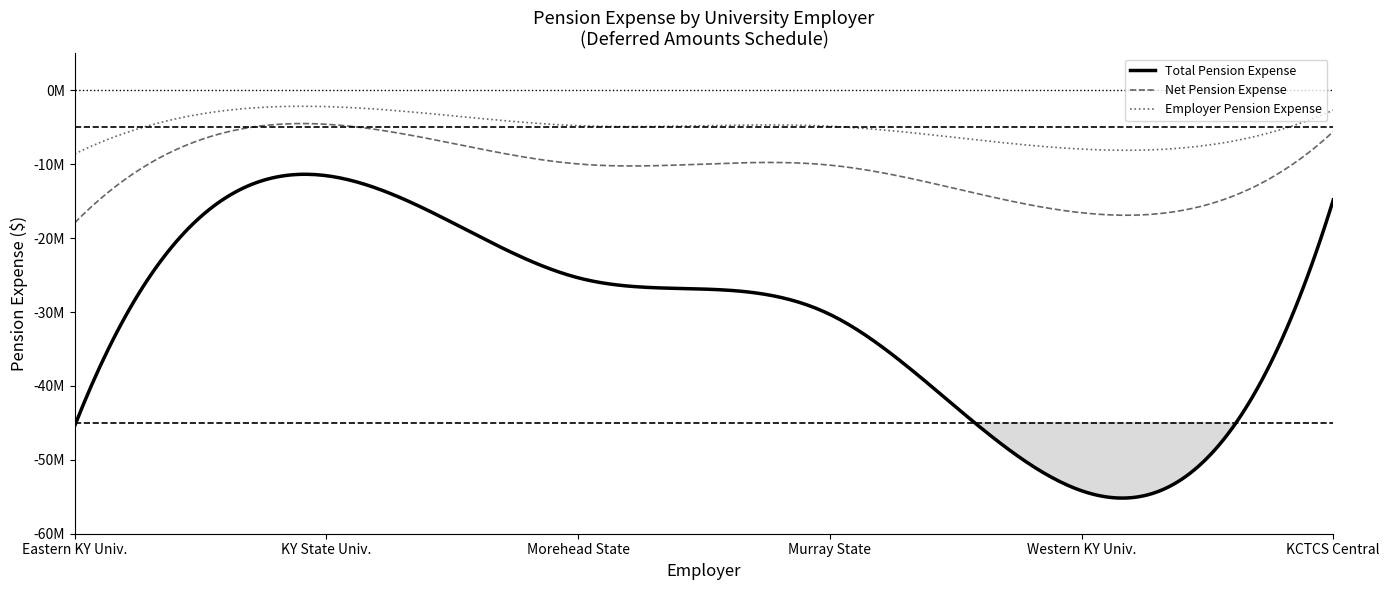

Reading left to right, extract all data points from this chart.

Total Pension Expense: -45372454	-11551057	-25369298	-30320038	-54183643	-14832165
Net Pension Expense: -17921576	-4593667	-9964165	-10122121	-16563905	-5592615
Employer Pension Expense: -8601265	-2204680	-4782192	-4858001	-7949667	-2684115